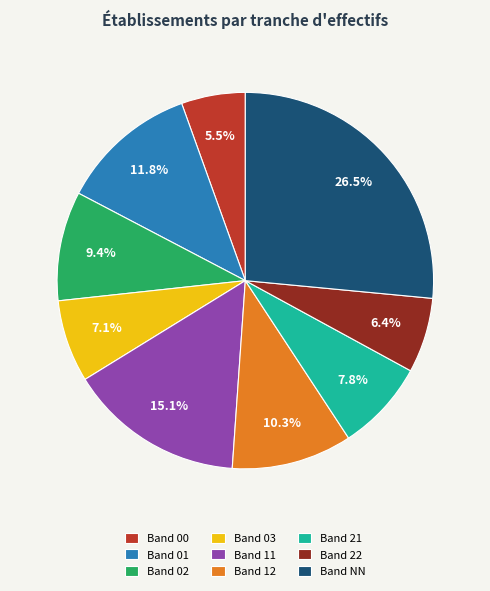

Between Band 21 and Band 00, which is larger?

Band 21